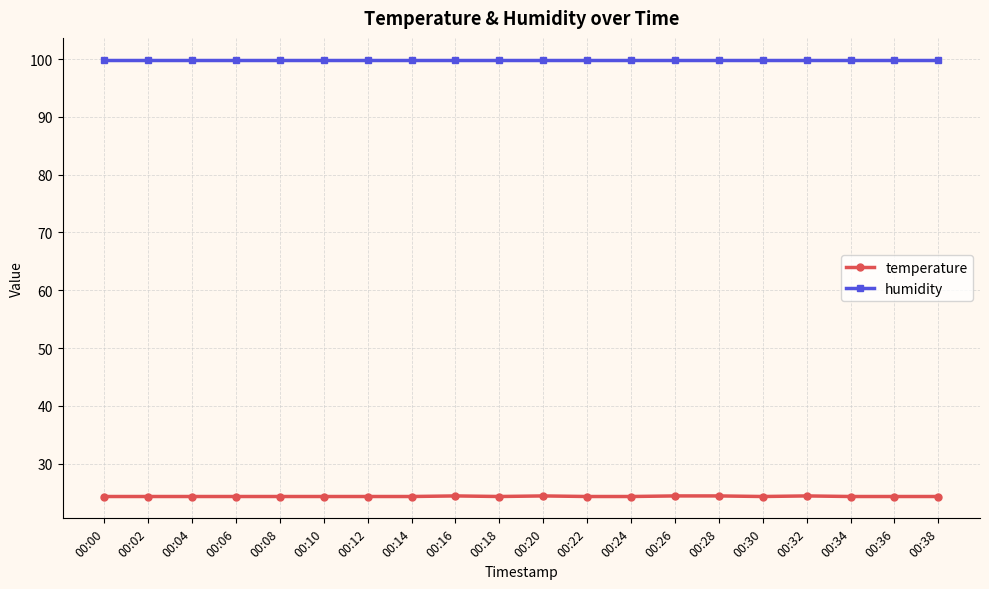

What is the minimum value for humidity?

99.9